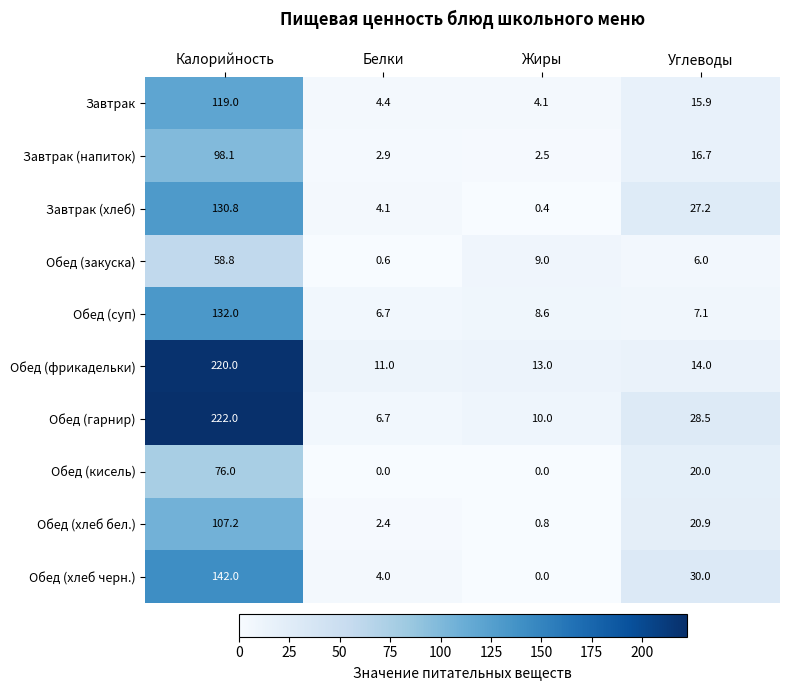

Is it true that Обед (суп) equals 132.0 at Калорийность?

True